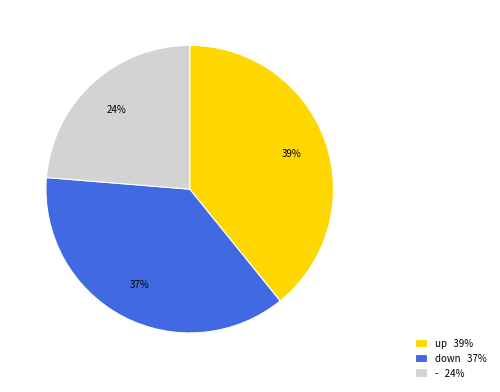

How many segments does this pie chart have?

3